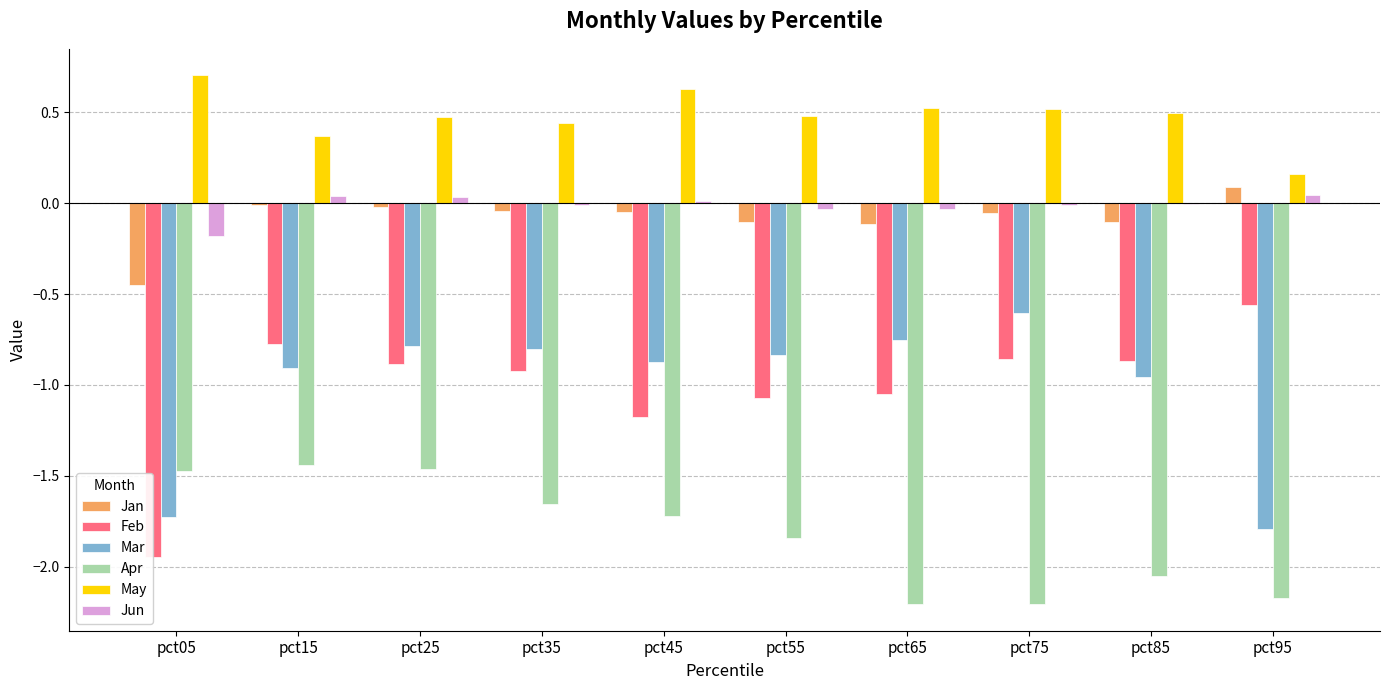

The Feb series shows -1.2 at pct45. True or false?

True